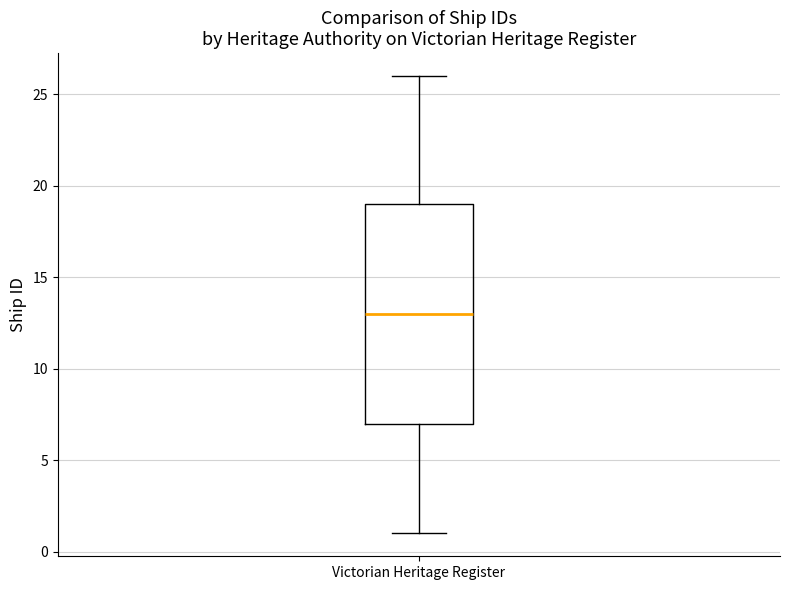

Where does the lower whisker of the box for Victorian Heritage Register end on the y-axis? The values are not printed on the chart, so give them approximately, as read against the axis.

1